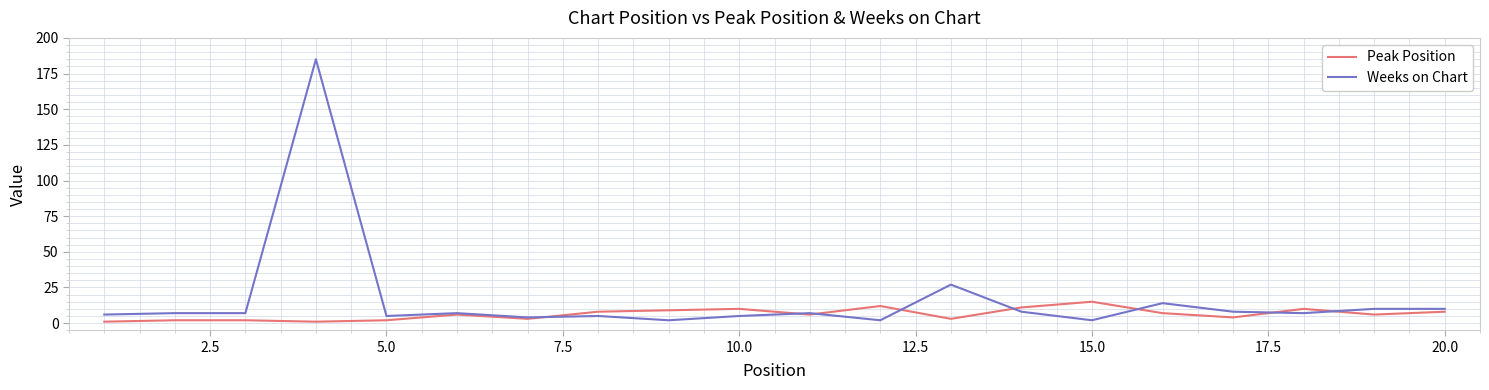

Which series has the largest total across all categories?

Weeks on Chart